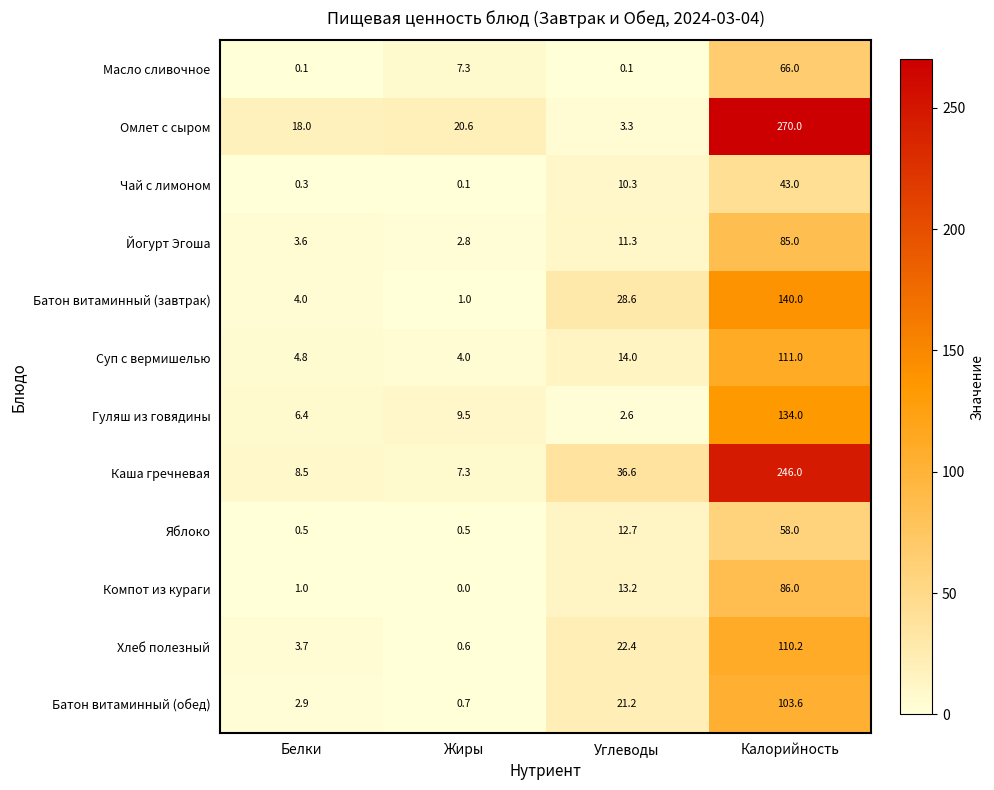

Which series has the largest range (max minus min)?

Омлет с сыром